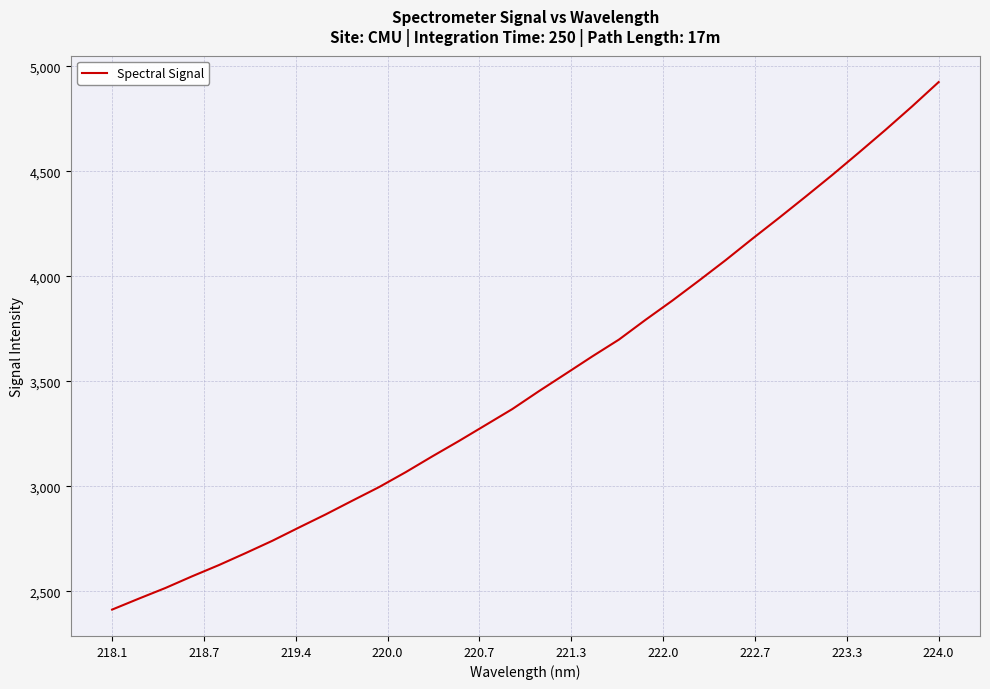

What is the maximum value shown in the chart?

4925.3